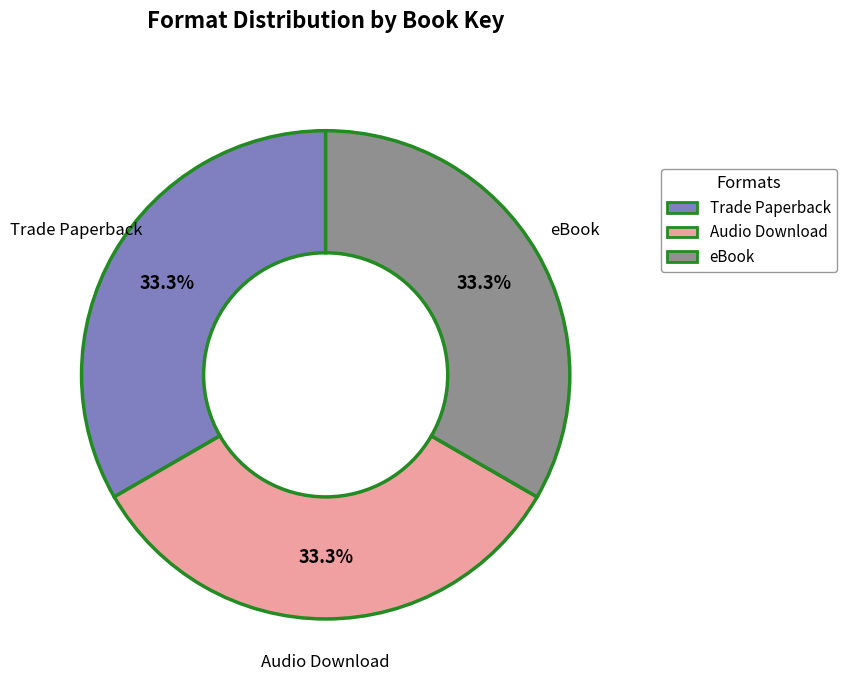

Is there a majority slice in this chart?

No